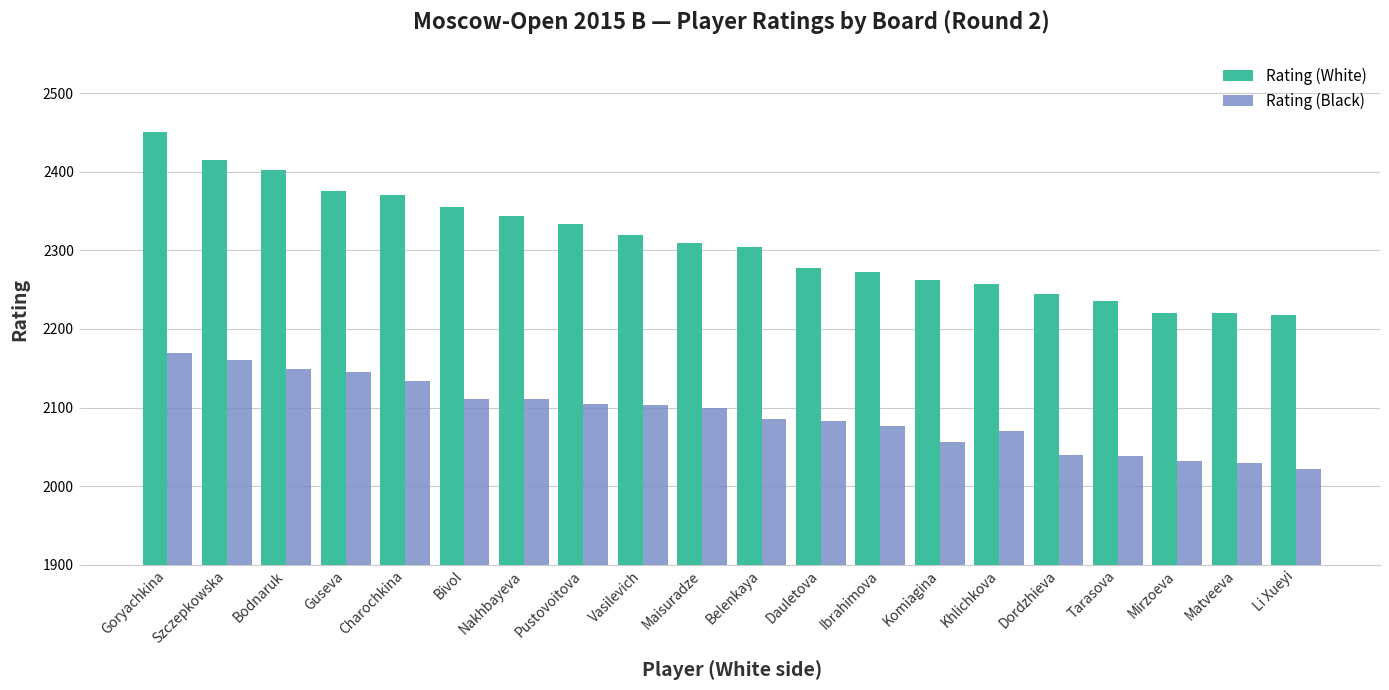

What is the minimum value for Rating (White)?

2218